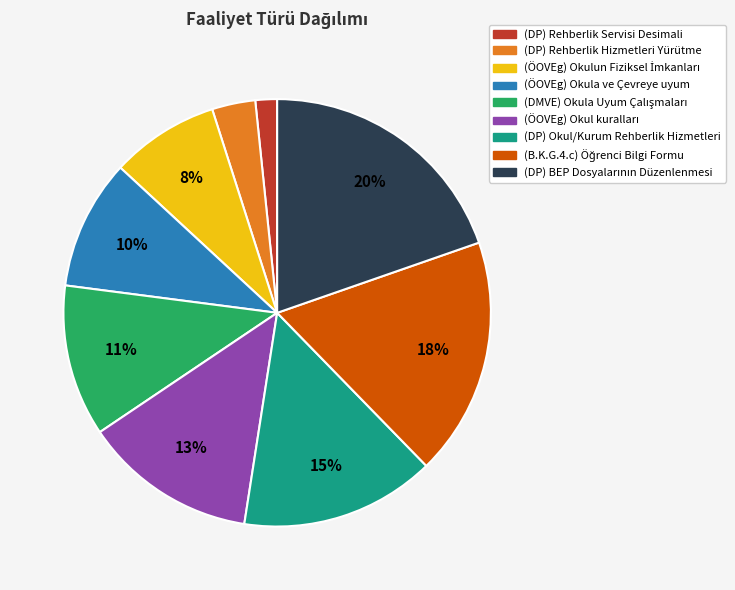

Count the number of slices in the pie.

9